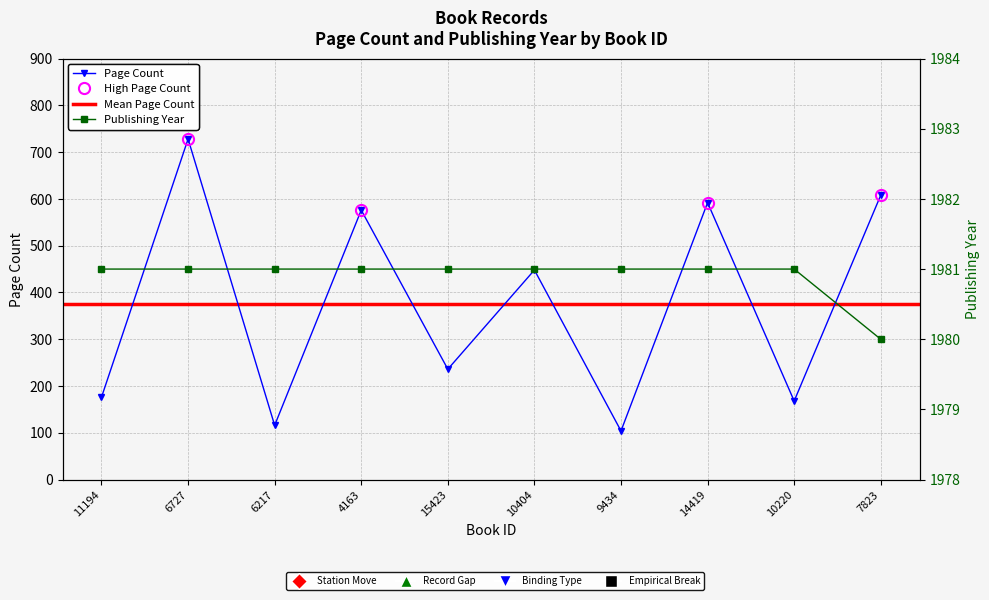

What is the highest value of the publishingYear series?

1981